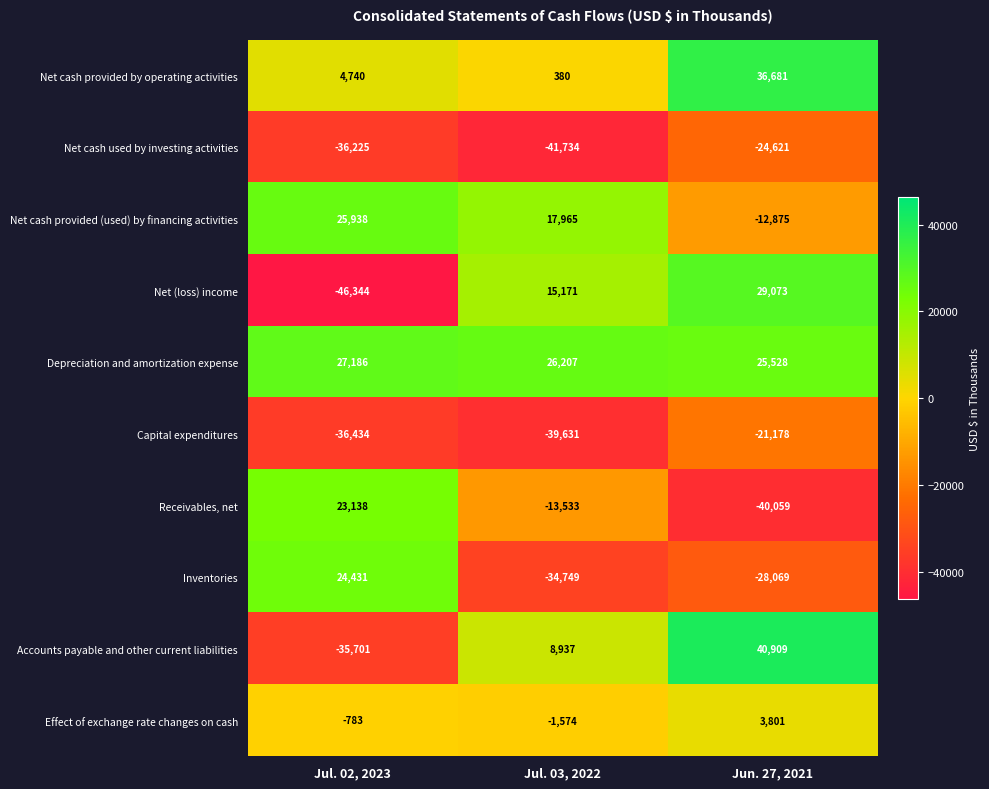

At which category is the sum across all series the highest?

Jun. 27, 2021